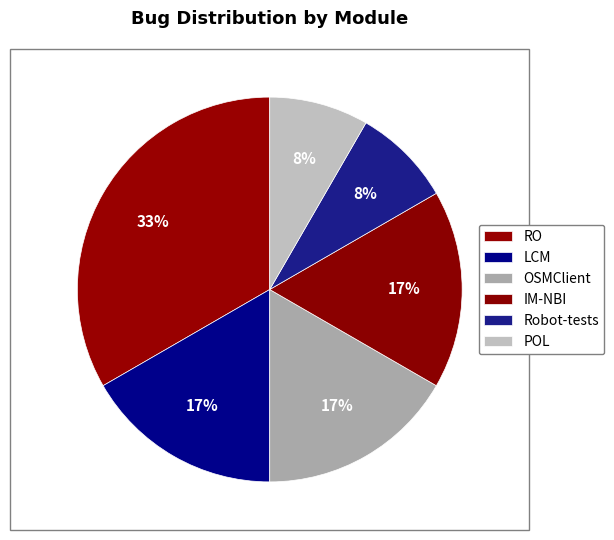

Do Robot-tests and LCM together represent more than half of the pie?

No